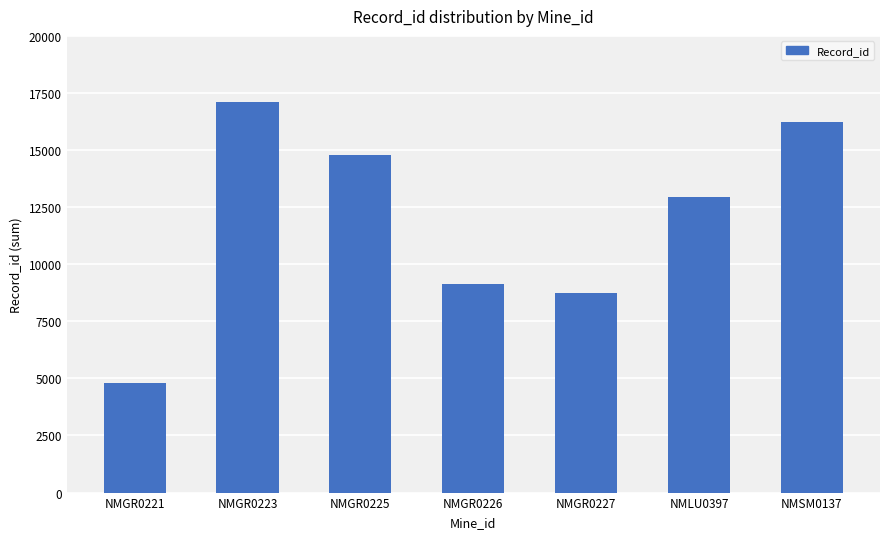

Does the chart contain stacked bars?

No